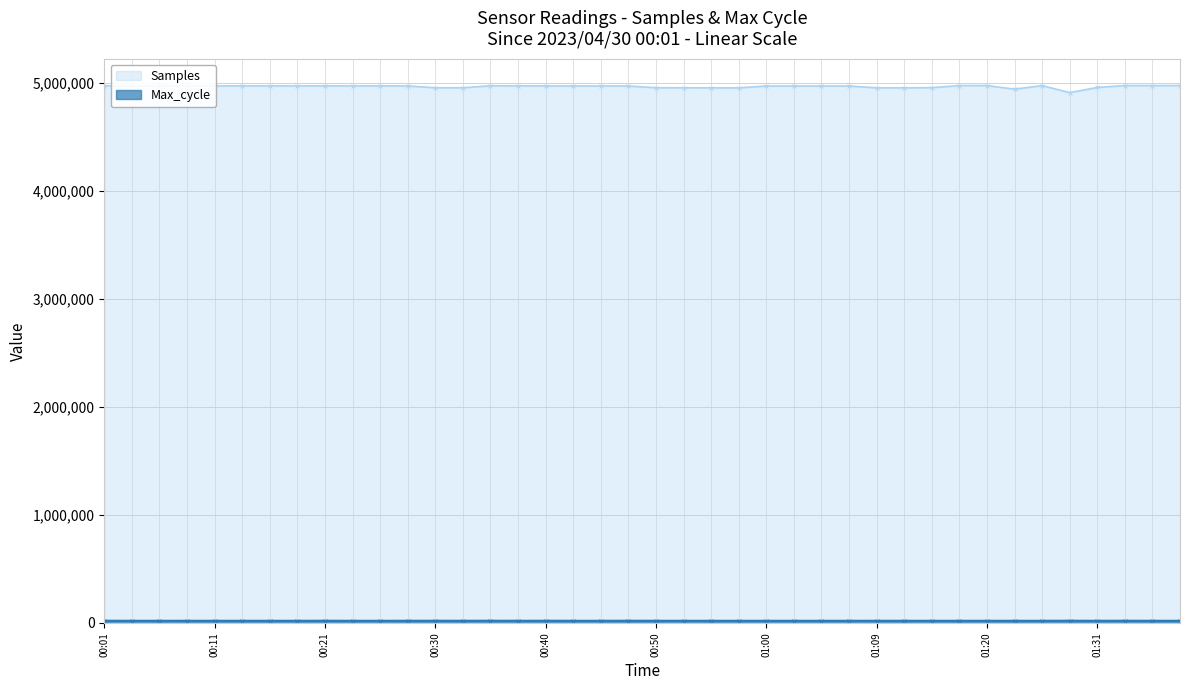

Which series has the largest range (max minus min)?

Samples